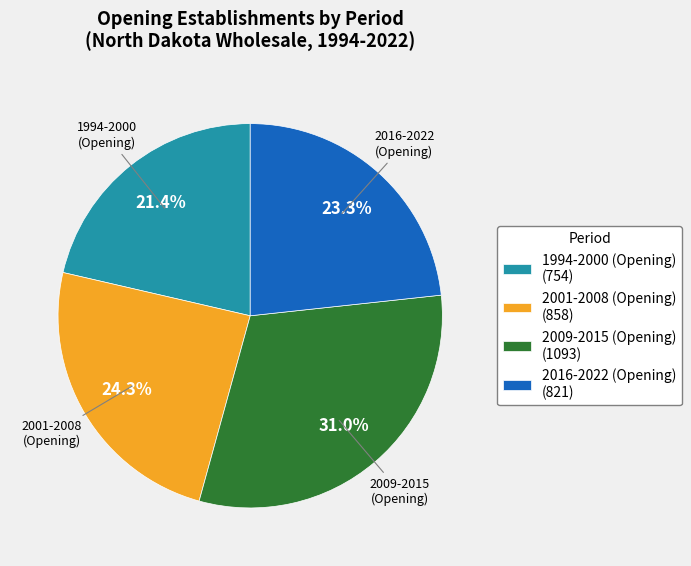

Count the number of slices in the pie.

4